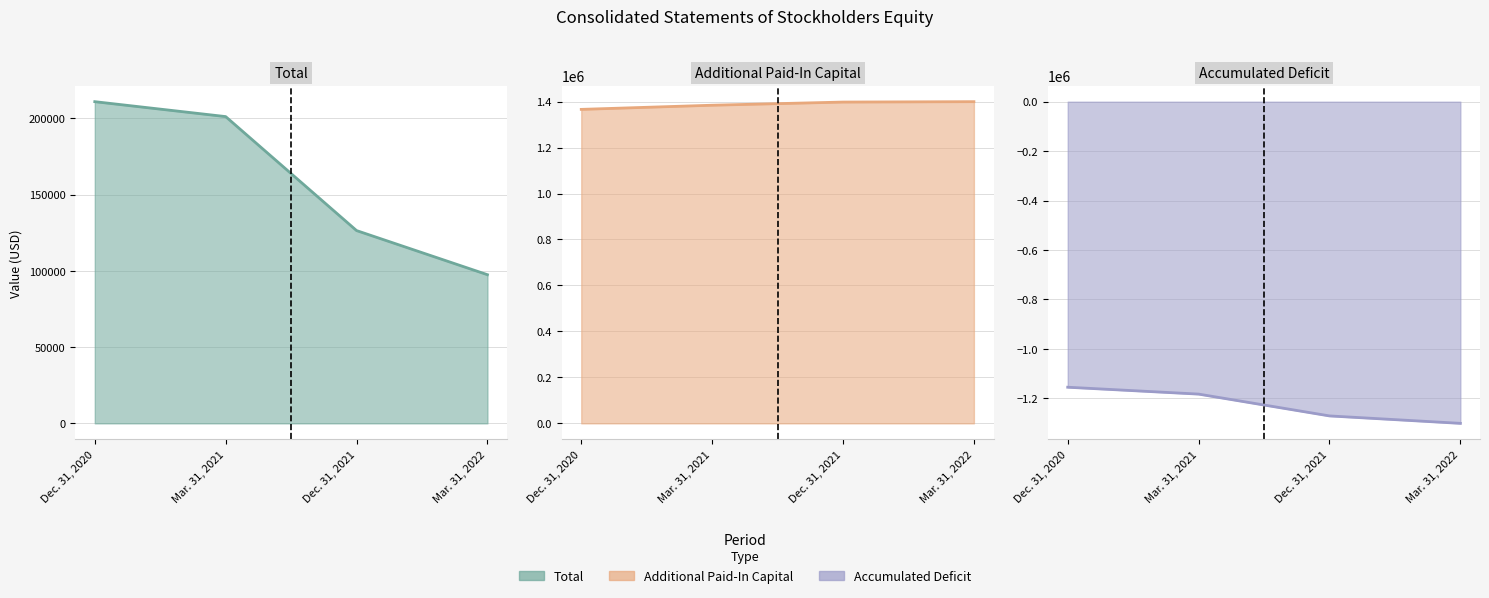

At which label is Total line closest to 154217?

Dec. 31, 2021